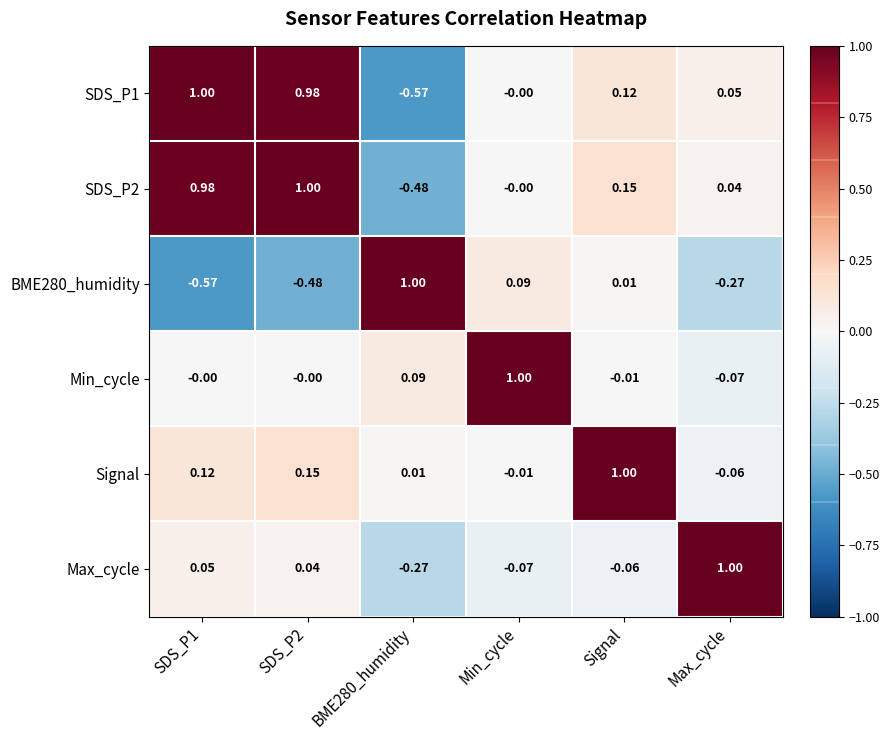

Is the value of Signal at BME280_humidity greater than the value of Max_cycle at SDS_P1?

No